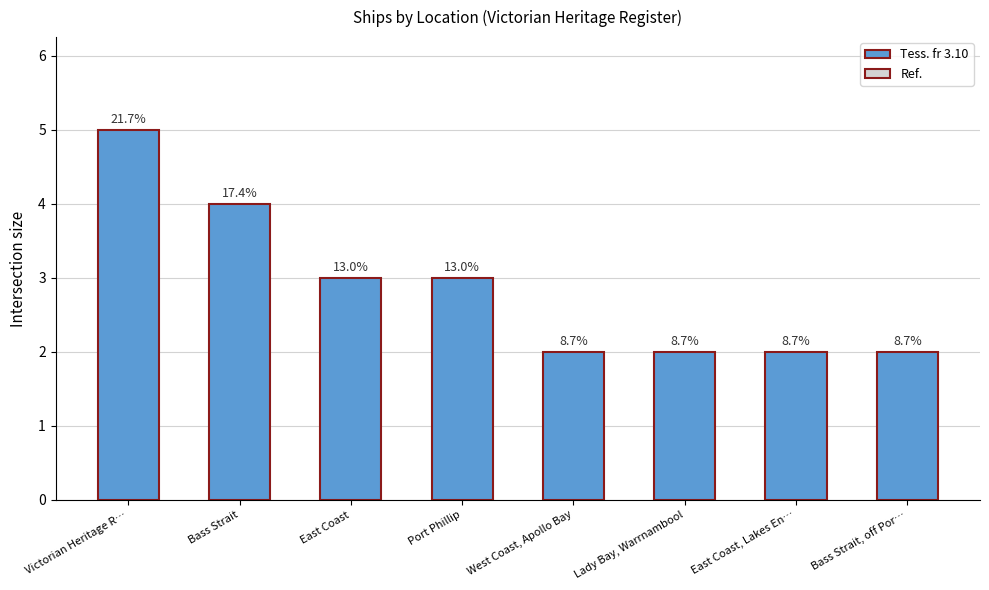

Are the bars horizontal?

No